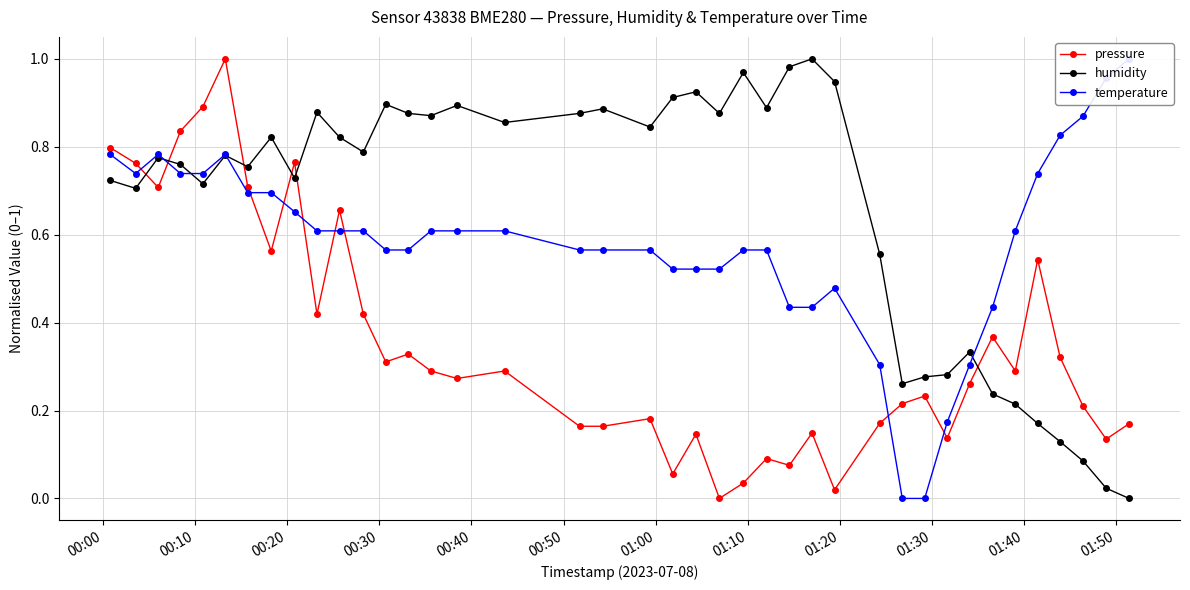

True or false: pressure has more than 0 interior local peaks.

True